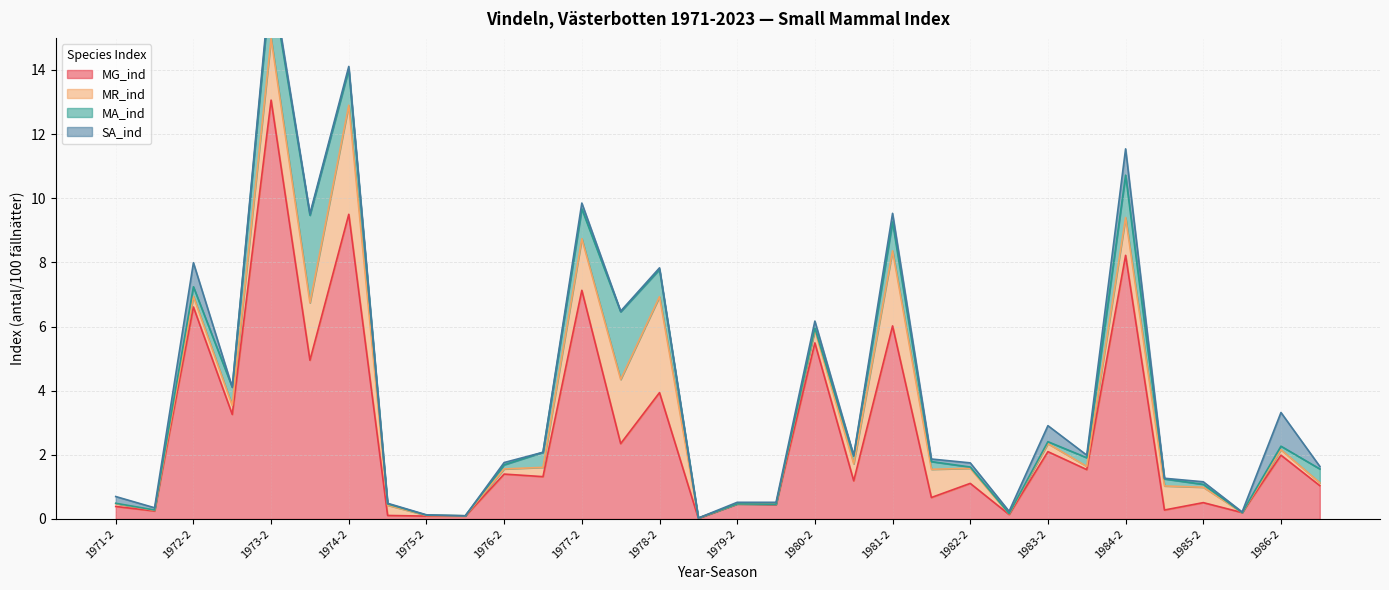

What is the total value across all series at 1986-2?

3.3